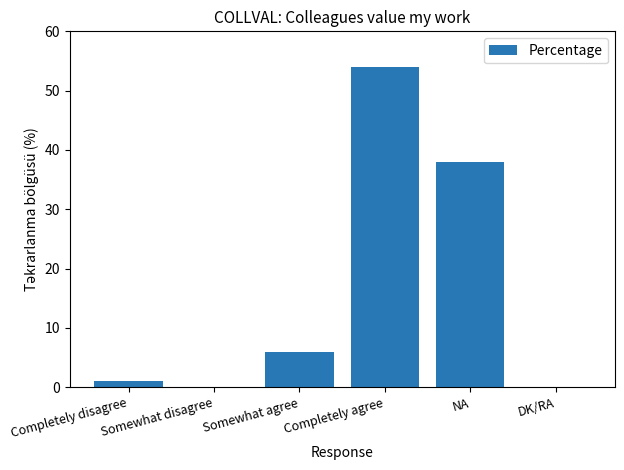

What is the sum of the values at Somewhat agree and DK/RA?

6